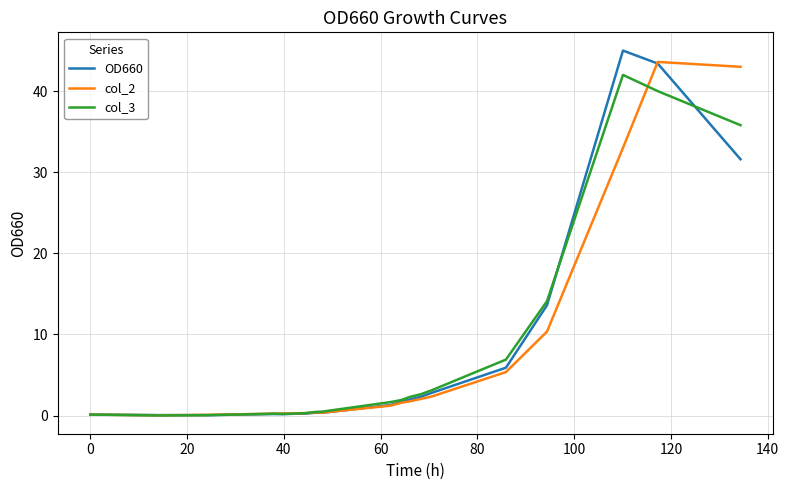

Which series has the largest range (max minus min)?

OD660